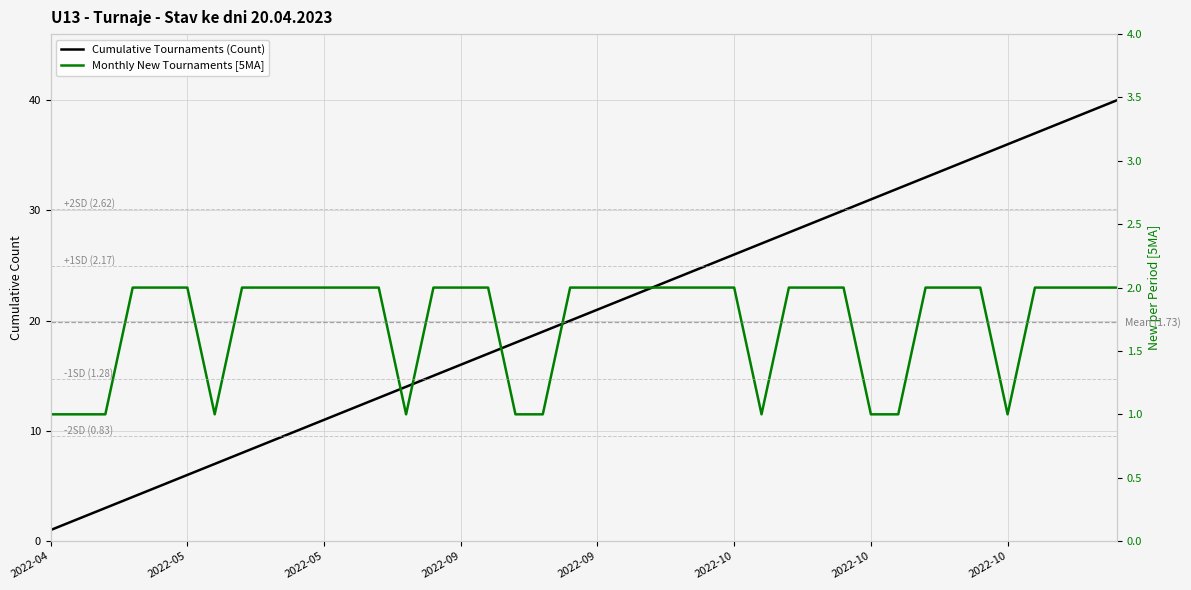

How many series are shown in this chart?

2